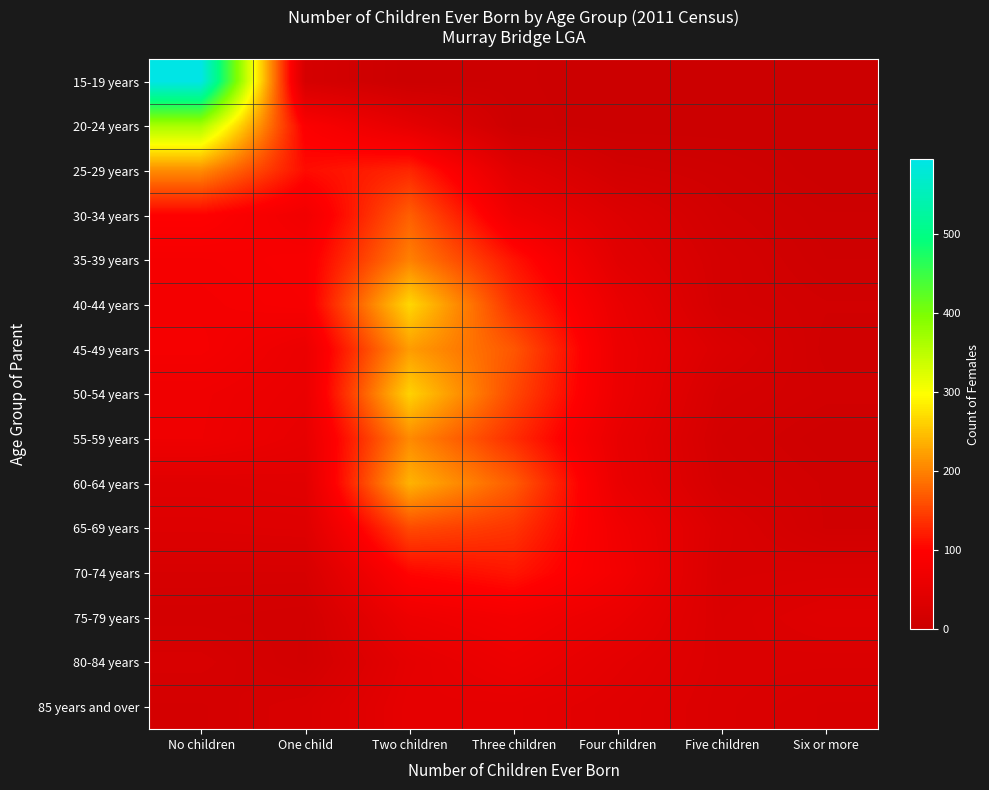

Reading right to left, what are all the values shown in this chart?

15-19 years: Six or more=0	Five children=0	Four children=0	Three children=3	Two children=0	One child=20	No children=595
20-24 years: Six or more=0	Five children=0	Four children=0	Three children=4	Two children=51	One child=94	No children=364
25-29 years: Six or more=0	Five children=8	Four children=14	Three children=42	Two children=130	One child=109	No children=208
30-34 years: Six or more=5	Five children=13	Four children=35	Three children=70	Two children=174	One child=74	No children=100
35-39 years: Six or more=7	Five children=18	Four children=44	Three children=115	Two children=200	One child=88	No children=83
40-44 years: Six or more=12	Five children=18	Four children=60	Three children=137	Two children=267	One child=86	No children=80
45-49 years: Six or more=10	Five children=30	Four children=65	Three children=167	Two children=221	One child=63	No children=83
50-54 years: Six or more=13	Five children=20	Four children=65	Three children=156	Two children=263	One child=60	No children=71
55-59 years: Six or more=7	Five children=16	Four children=57	Three children=135	Two children=207	One child=55	No children=70
60-64 years: Six or more=11	Five children=19	Four children=60	Three children=171	Two children=239	One child=44	No children=41
65-69 years: Six or more=11	Five children=30	Four children=74	Three children=141	Two children=158	One child=38	No children=36
70-74 years: Six or more=29	Five children=27	Four children=79	Three children=117	Two children=104	One child=23	No children=23
75-79 years: Six or more=39	Five children=30	Four children=61	Three children=80	Two children=68	One child=14	No children=17
80-84 years: Six or more=31	Five children=32	Four children=48	Three children=67	Two children=50	One child=13	No children=25
85 years and over: Six or more=25	Five children=31	Four children=42	Three children=52	Two children=53	One child=26	No children=18